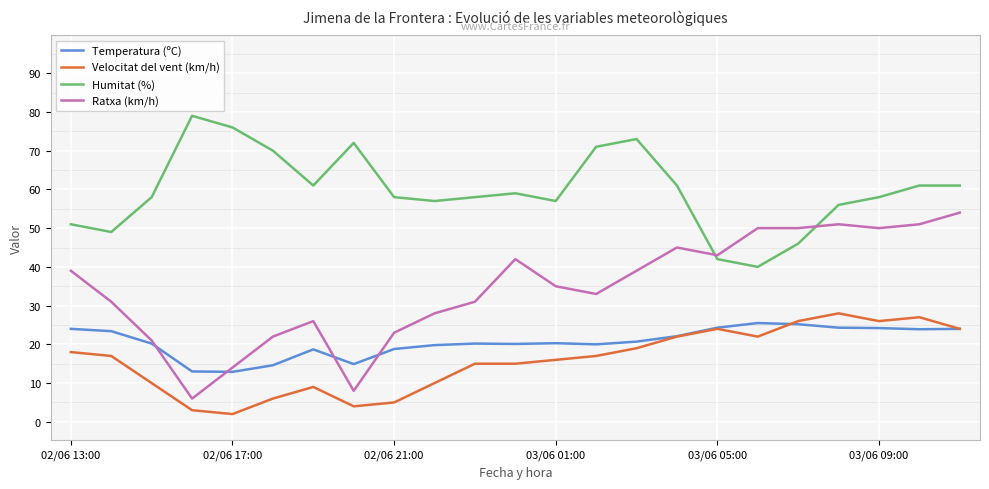

Is this an area chart (filled region under the line)?

No